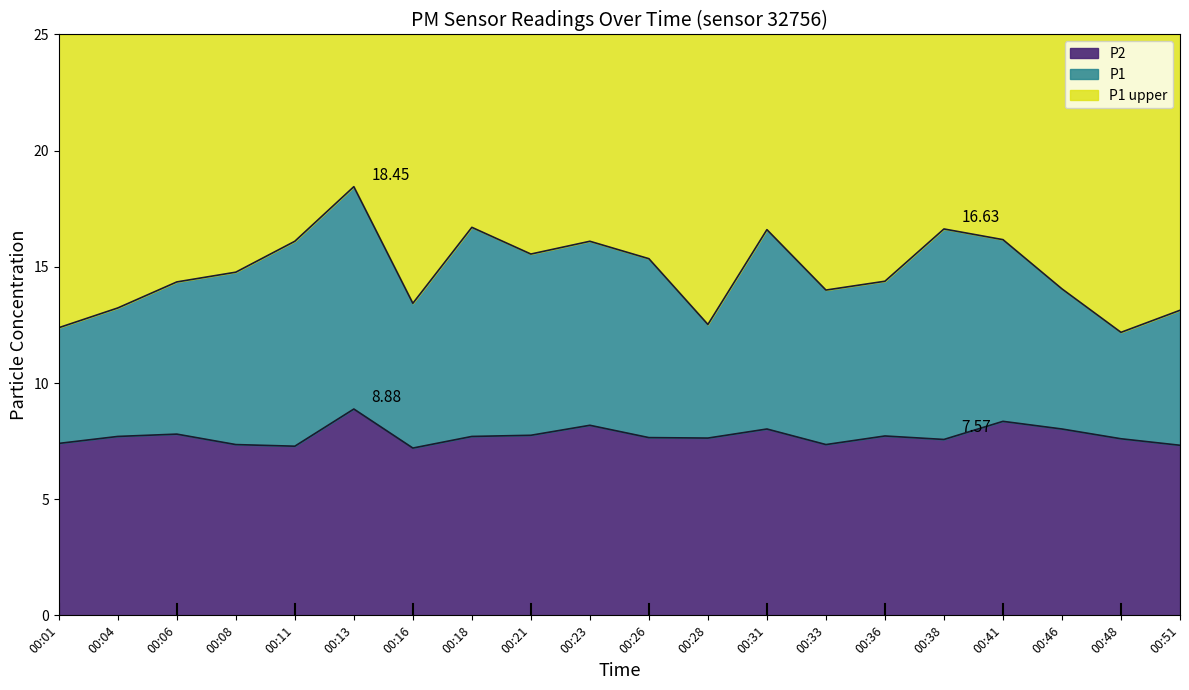

Where is the first local minimum for P2?

00:11